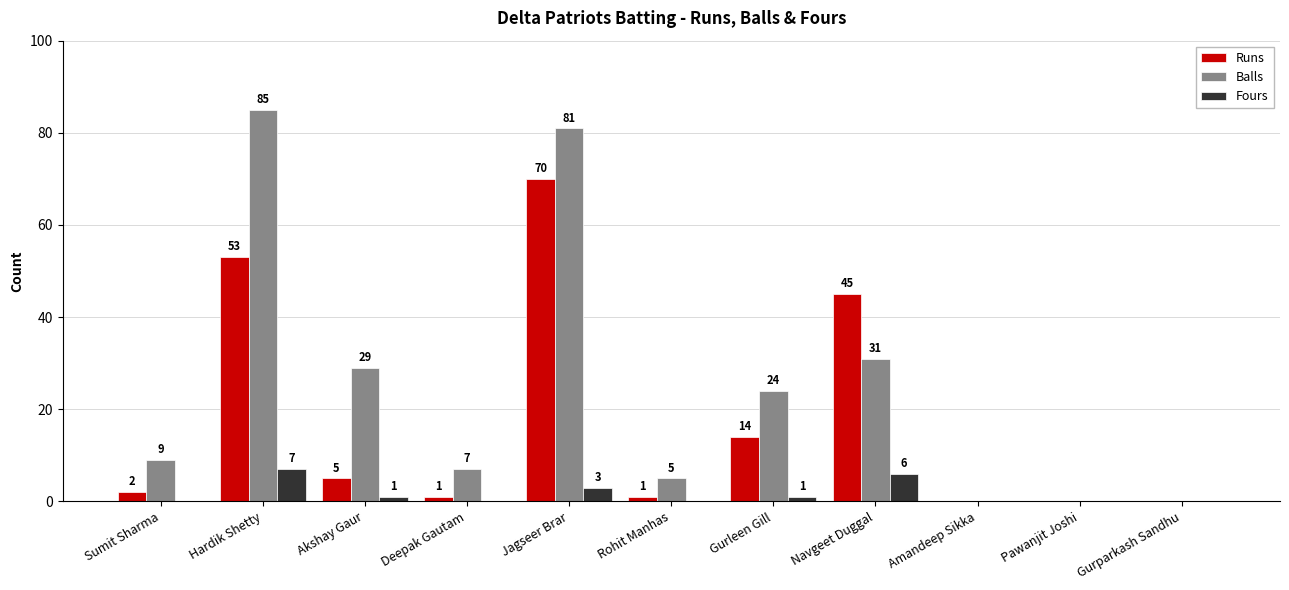

Which series has the largest total across all categories?

Balls